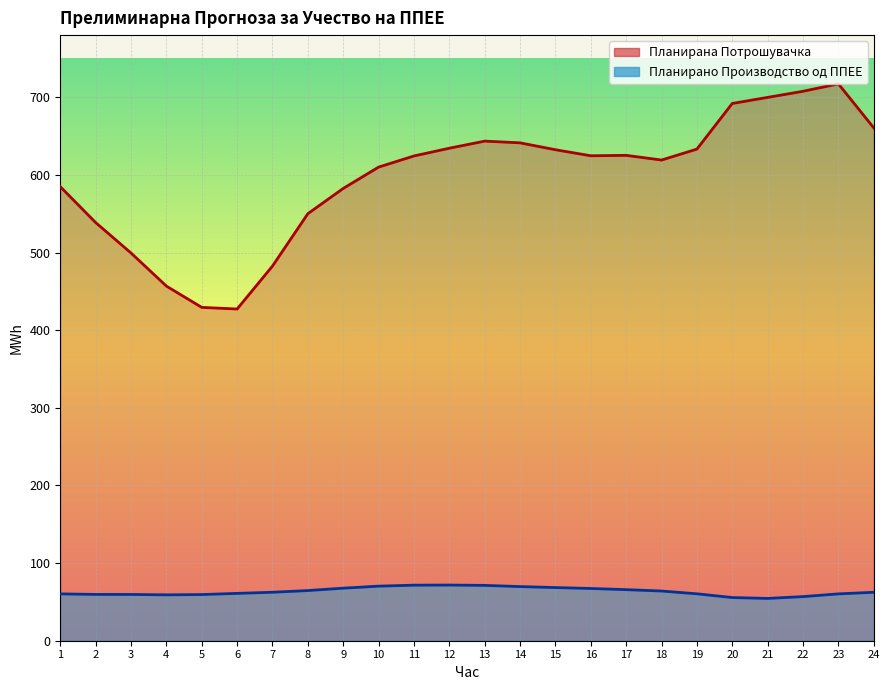

What is the difference between the Планирана Потрошувачка values at 2 and 23?

178.6